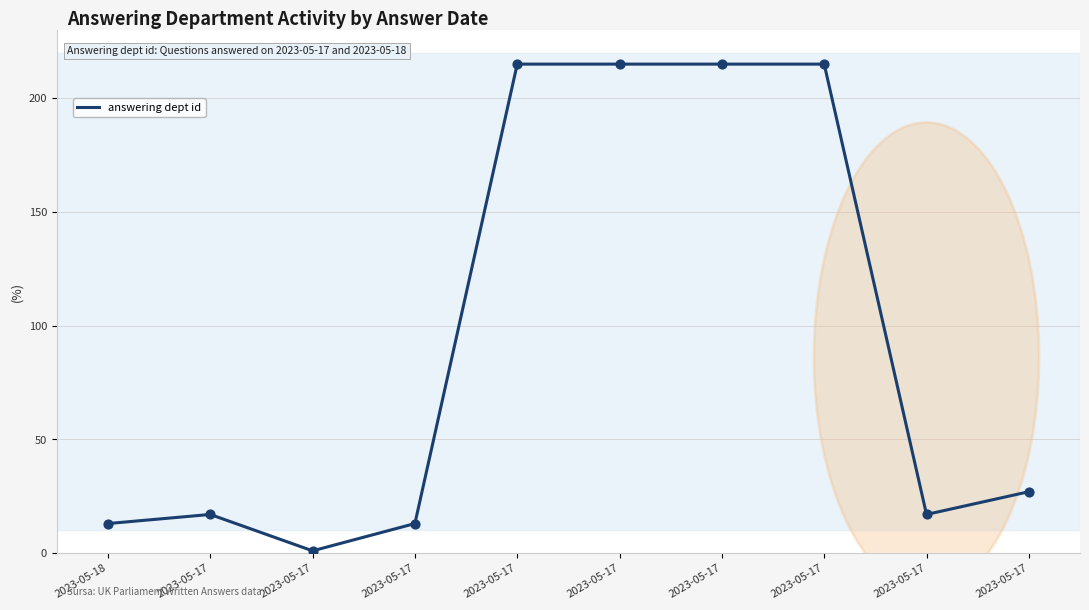

Does the chart have visible grid lines?

Yes